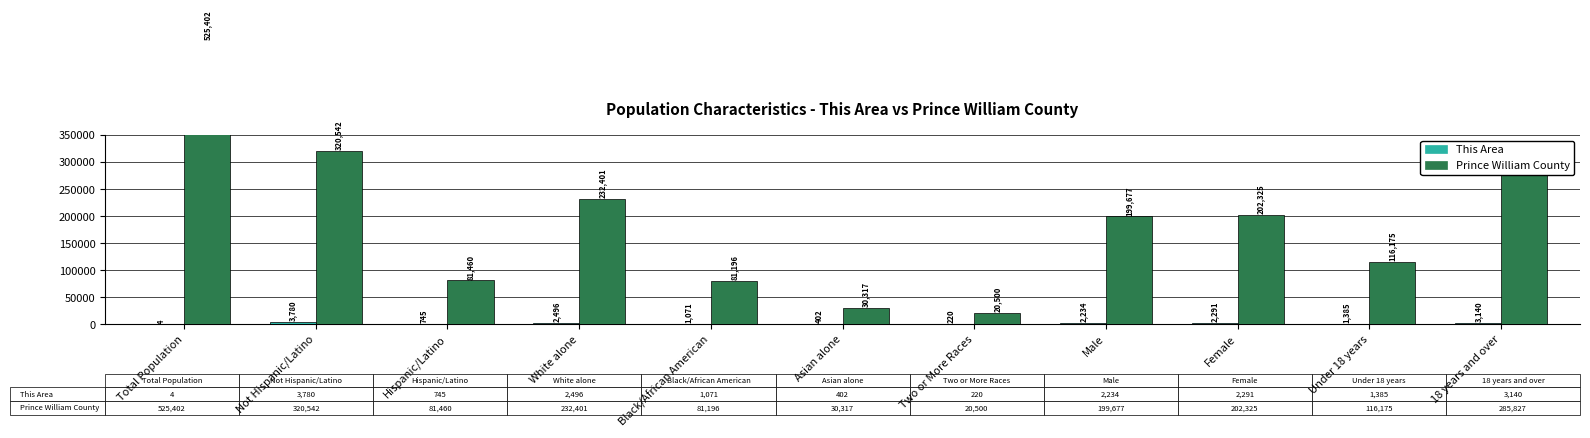

At which label does This Area reach its peak?

Not Hispanic/Latino